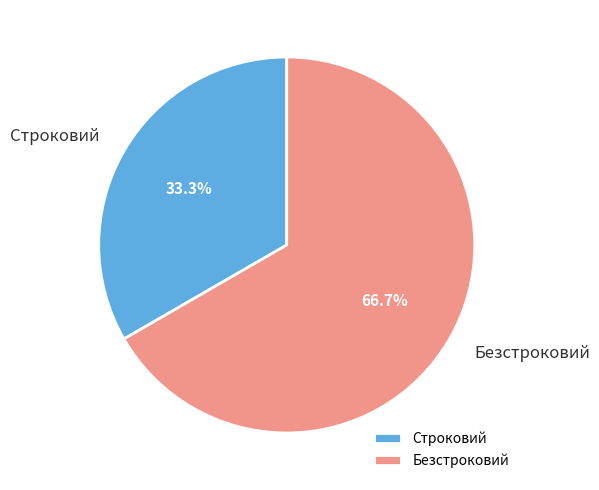

To the nearest percent, what percentage of the pie is Безстроковий?

67%